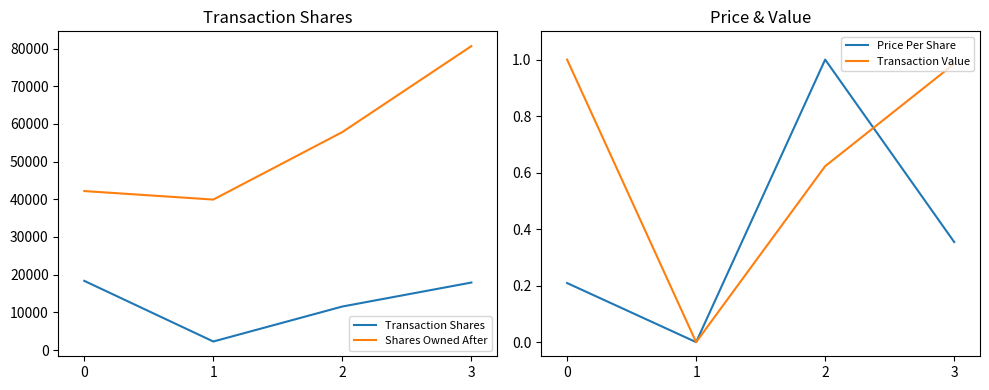

What is the value of the Transaction Value point at the 4th from the left?

1.0